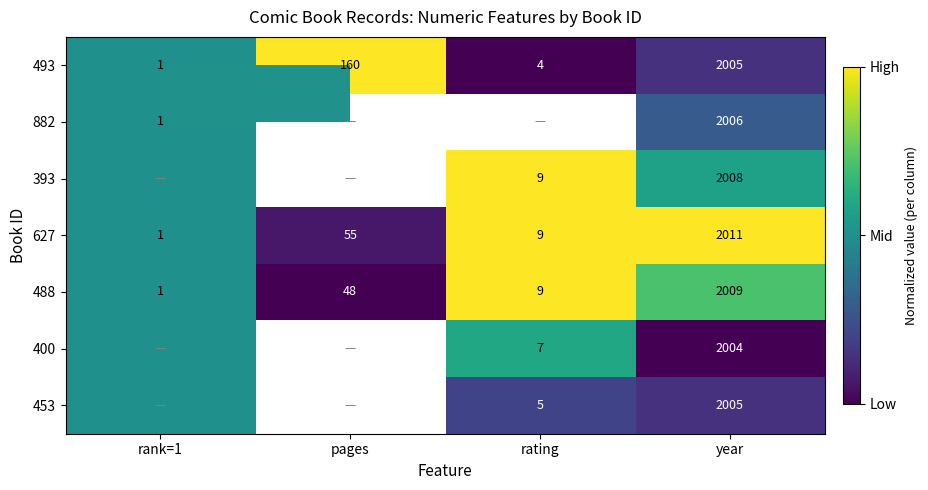

Is the value of 627 at rating greater than the value of 493 at rank=1?

Yes